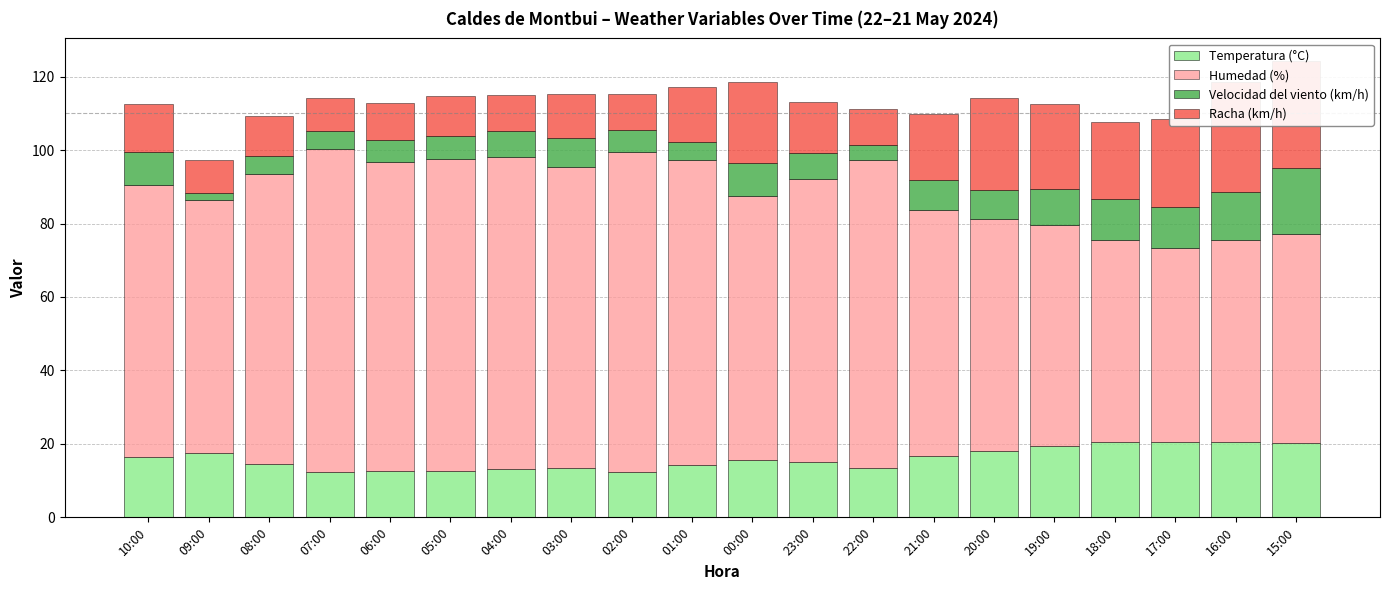

What position from the left is 07:00?

4